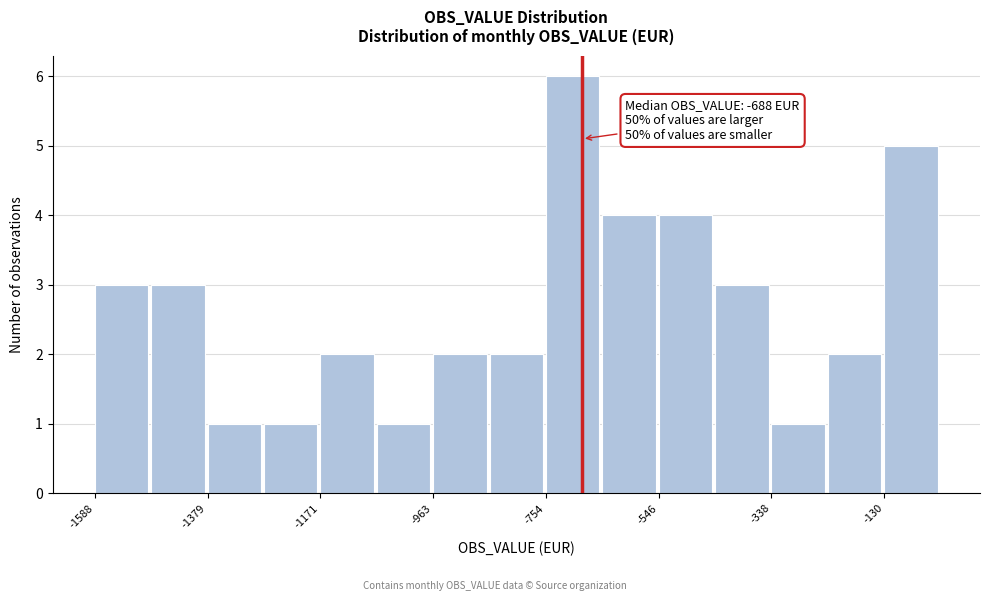

Around what value on the x-axis is the tallest bar? Give the approximate position of its centre, as read against the axis.

-700